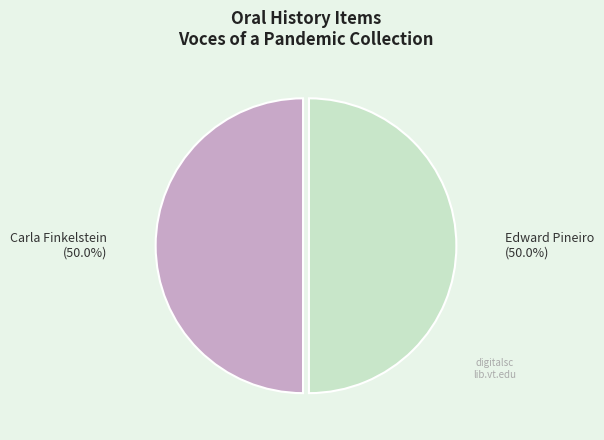

Count the number of slices in the pie.

2